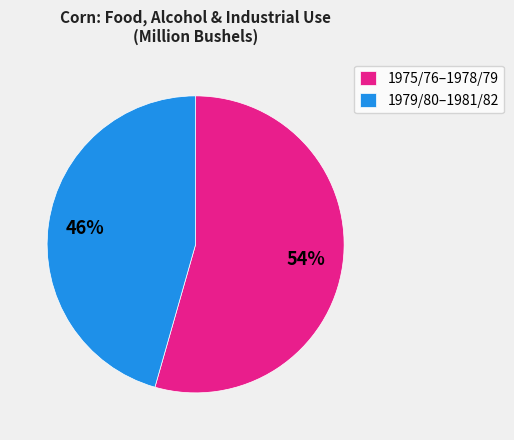

What is the smallest slice in the pie chart?

1979/80–1981/82